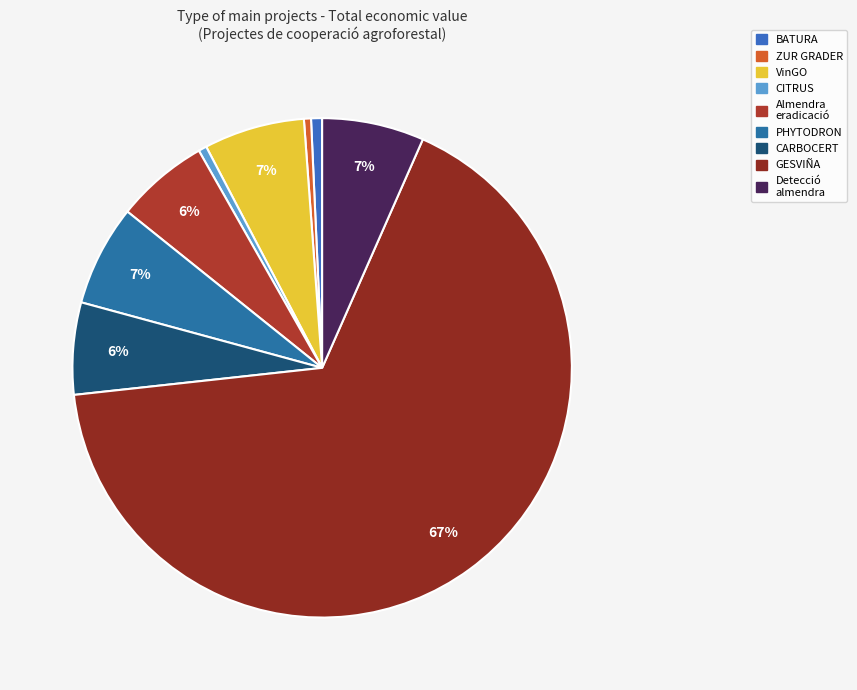

To the nearest percent, what is the average slice percentage?

11%